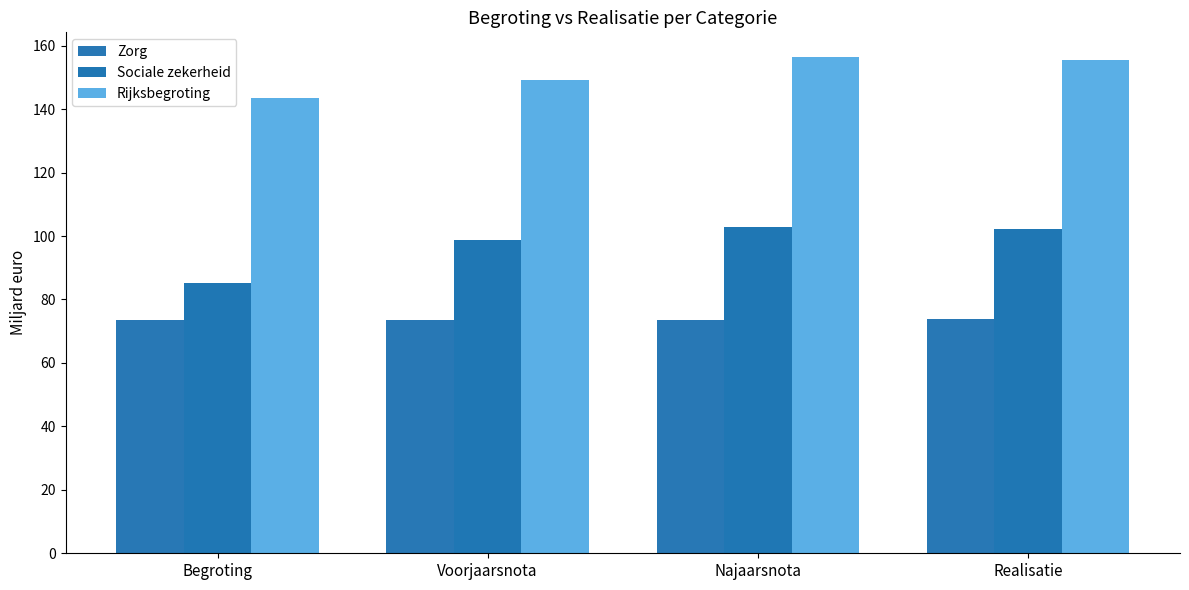

What position from the left is Begroting?

1